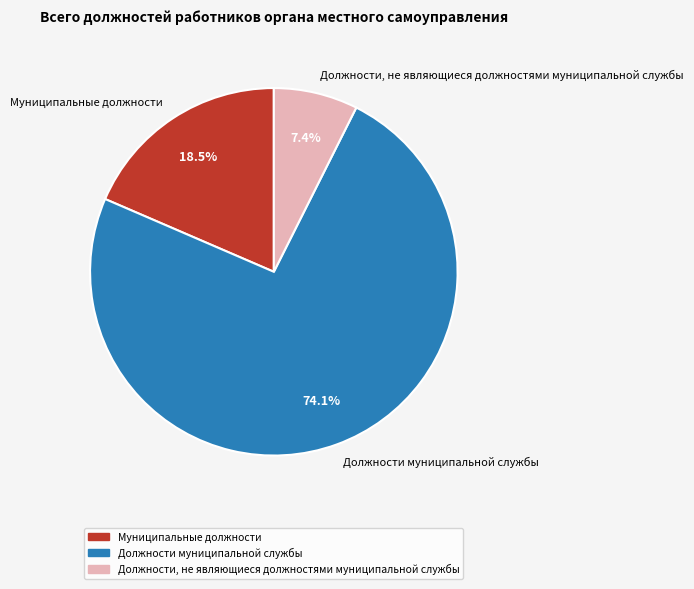

How many segments does this pie chart have?

3